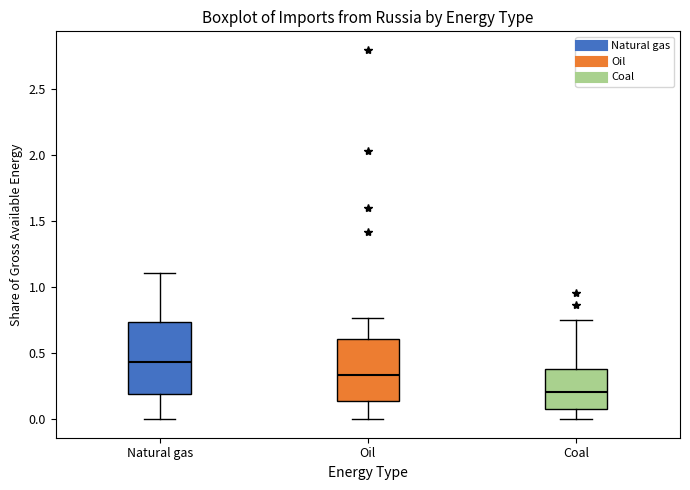

Reading left to right, transcribe this box plot: for each box, give where its median line is, the range the box spans, and where its two whiskers end, as read against the y-axis. The values are not printed on the chart, so give them approximately, as read against the axis.

Natural gas: median 0.45, box 0.20 to 0.75, whiskers 0.00 to 1.10
Oil: median 0.35, box 0.15 to 0.60, whiskers 0.00 to 0.75
Coal: median 0.20, box 0.10 to 0.40, whiskers 0.00 to 0.75